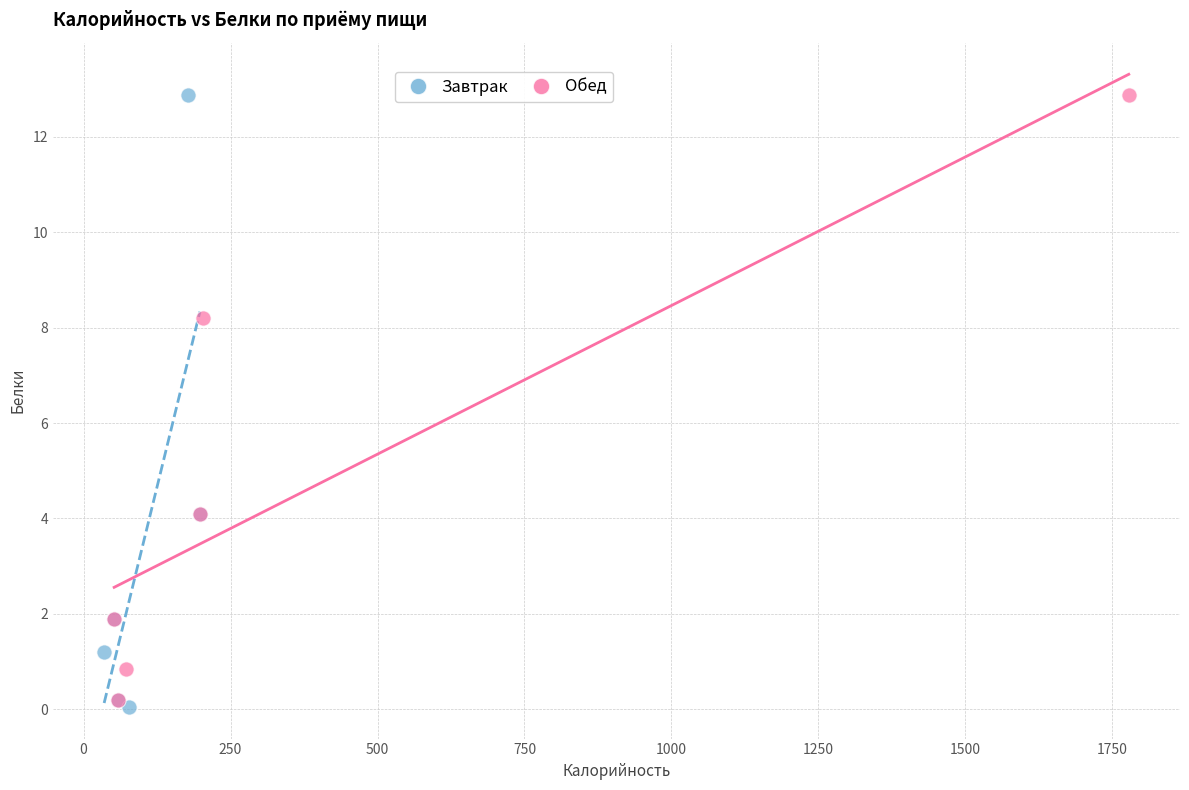

Which series has the largest Y range (max minus min)?

Завтрак